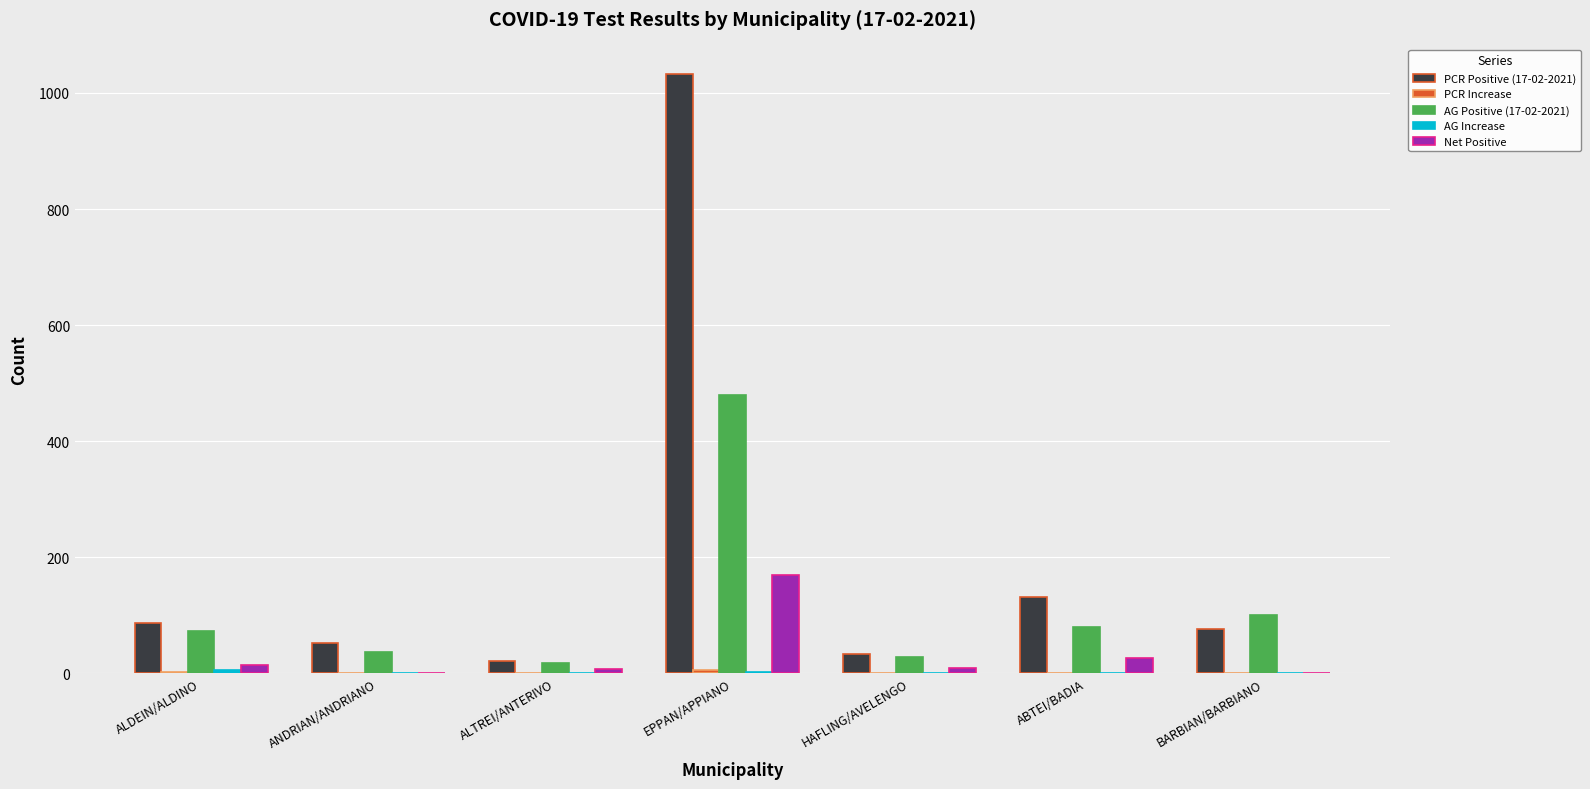

How many data points does each series have?

7